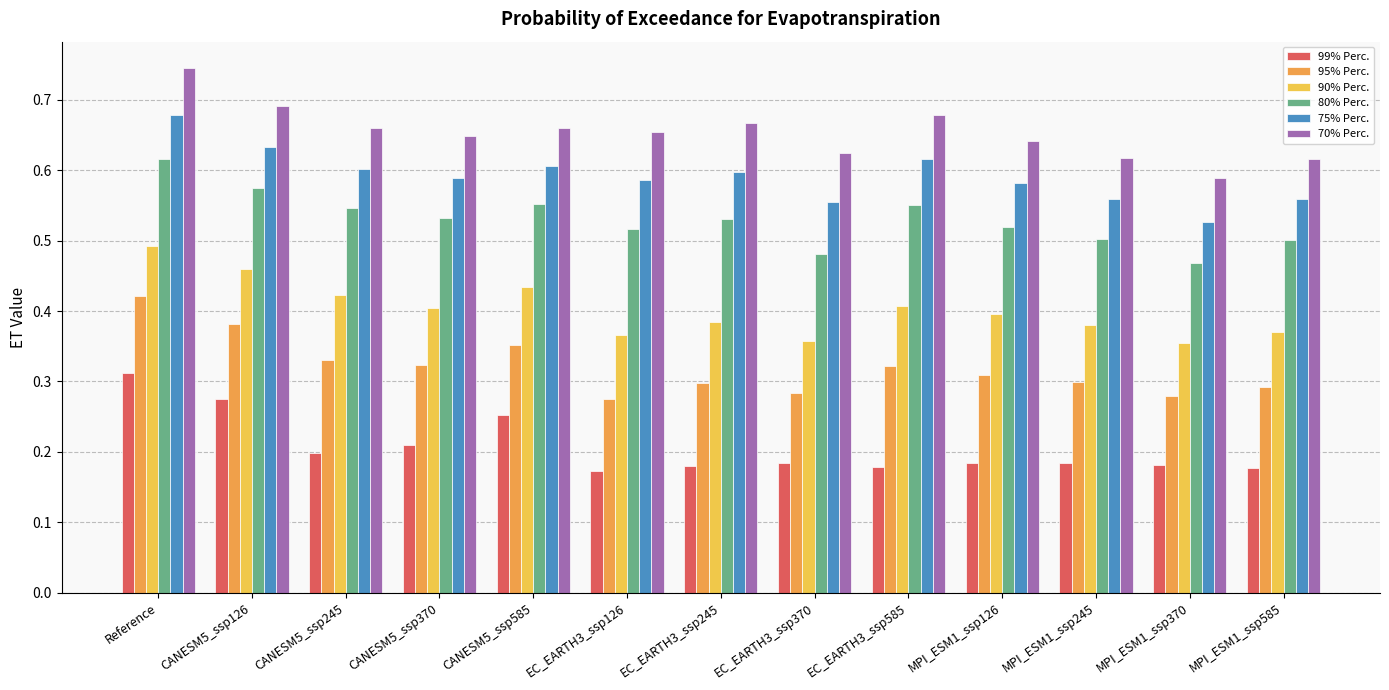

Which category has the highest value in the 75% Perc. series?

Reference